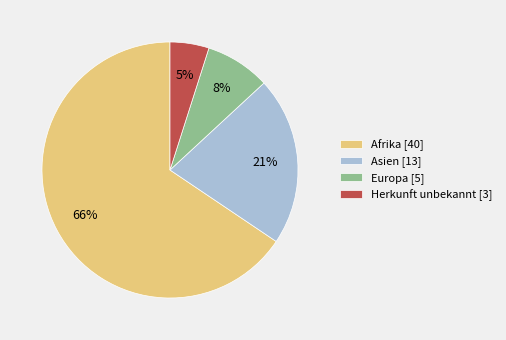

Does Afrika represent more than half of the total?

Yes